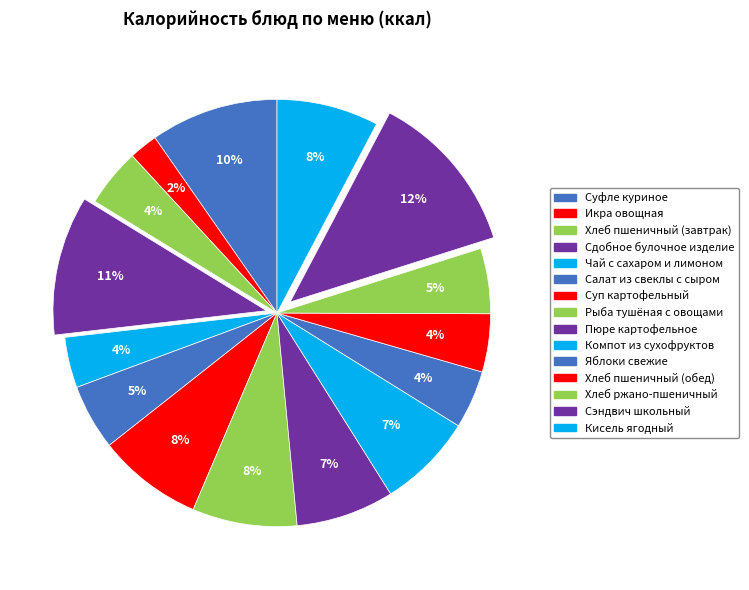

What is the largest slice in the pie chart?

Сэндвич школьный